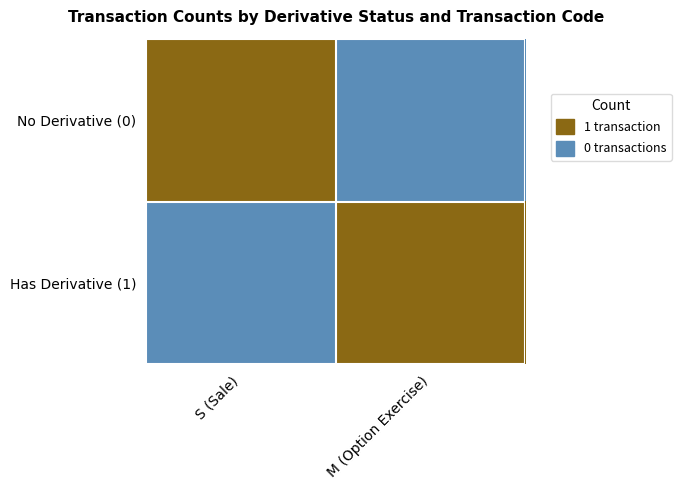

Rank the series at M (Option Exercise) from highest to lowest value.

Has Derivative (1), No Derivative (0)